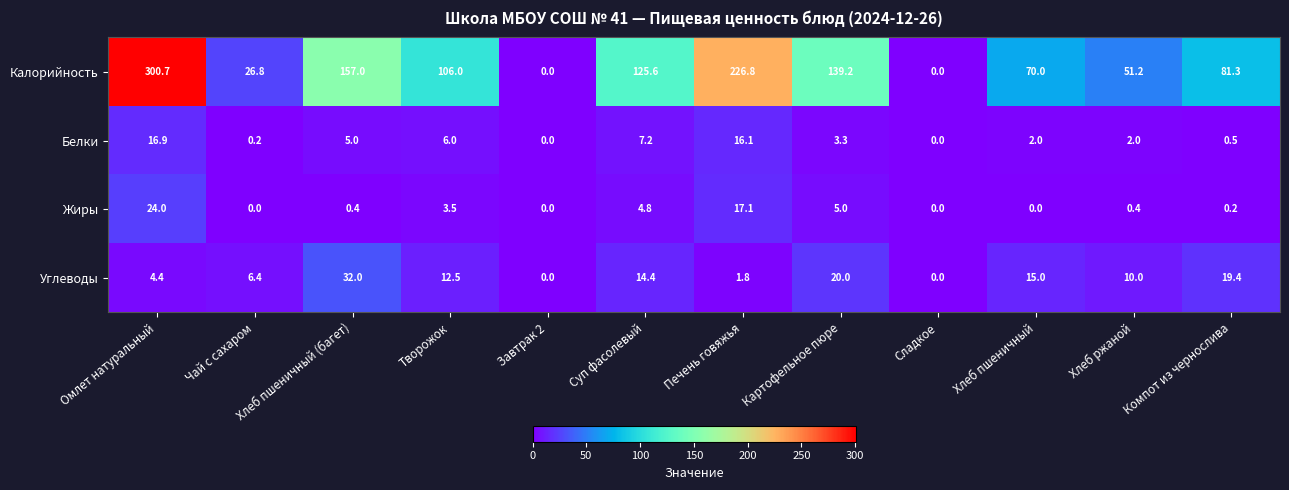

At how many categories does at least one series exceed 263?

1